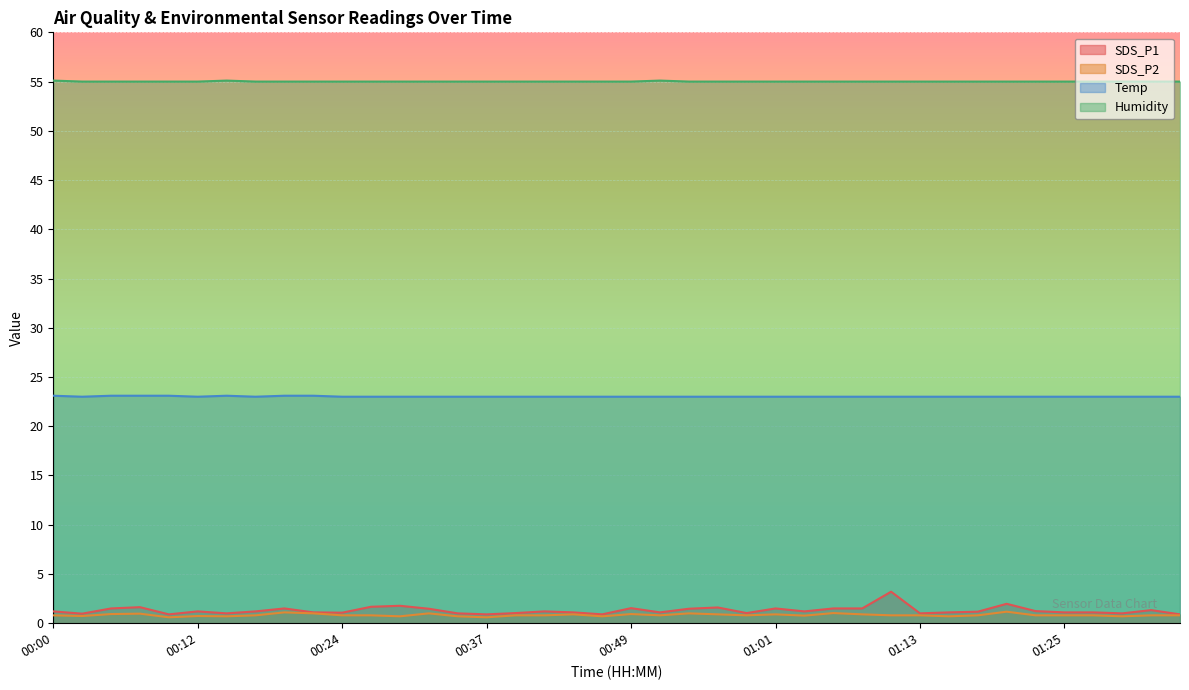

True or false: SDS_P1 and SDS_P2 cross at least once.

False